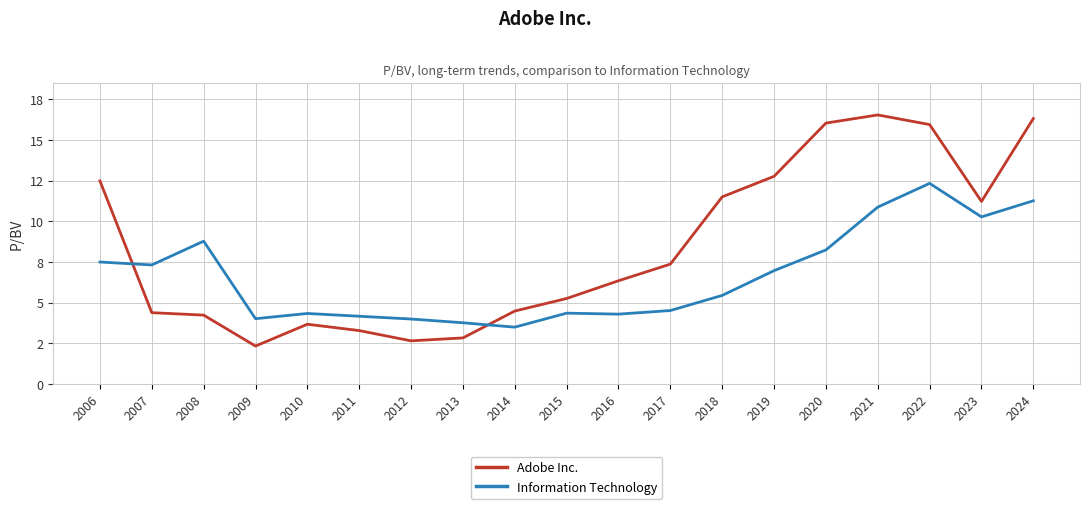

Does the chart display data point markers on the line(s)?

No